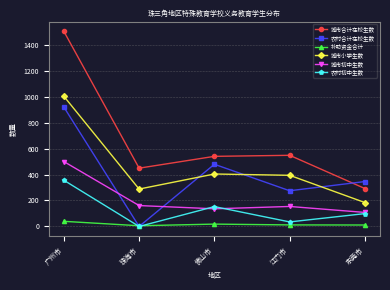

List the series in order of their peak value, lowest first.

补助资金合计, 农村初中生数, 城市初中生数, 农村合计在校生数, 城市小学生数, 城市合计在校生数